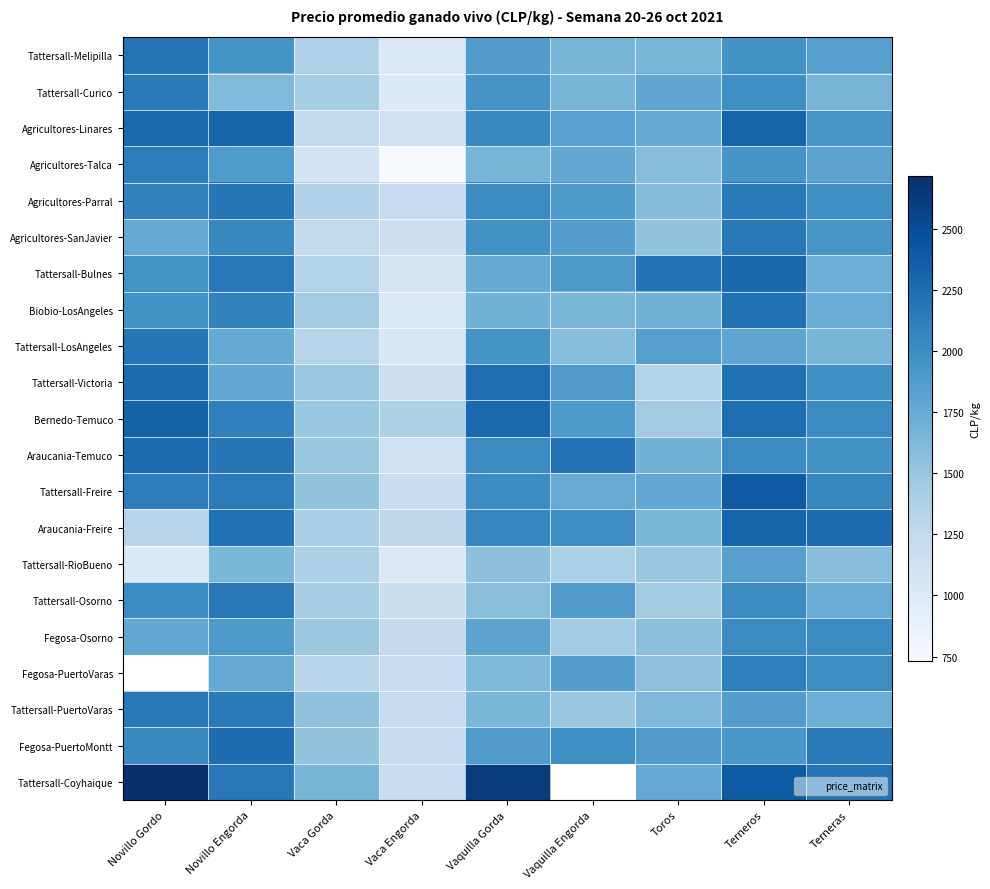

At how many categories does at least one series exceed 2177?

7